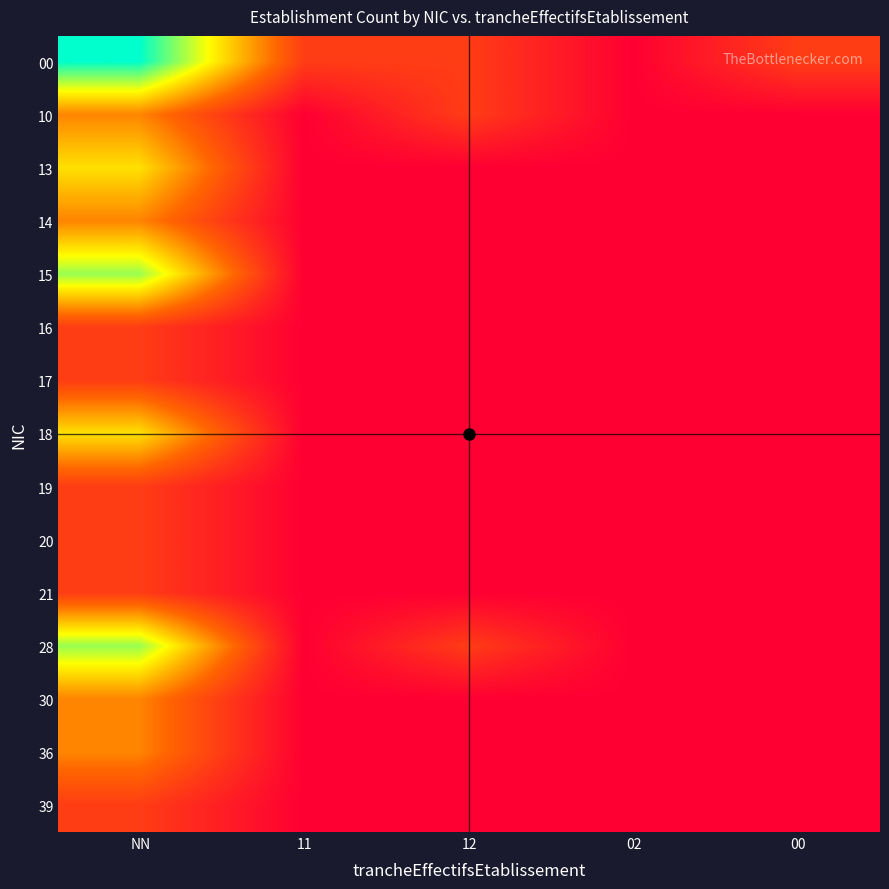

At which category does the chart reach its peak across all series?

NN